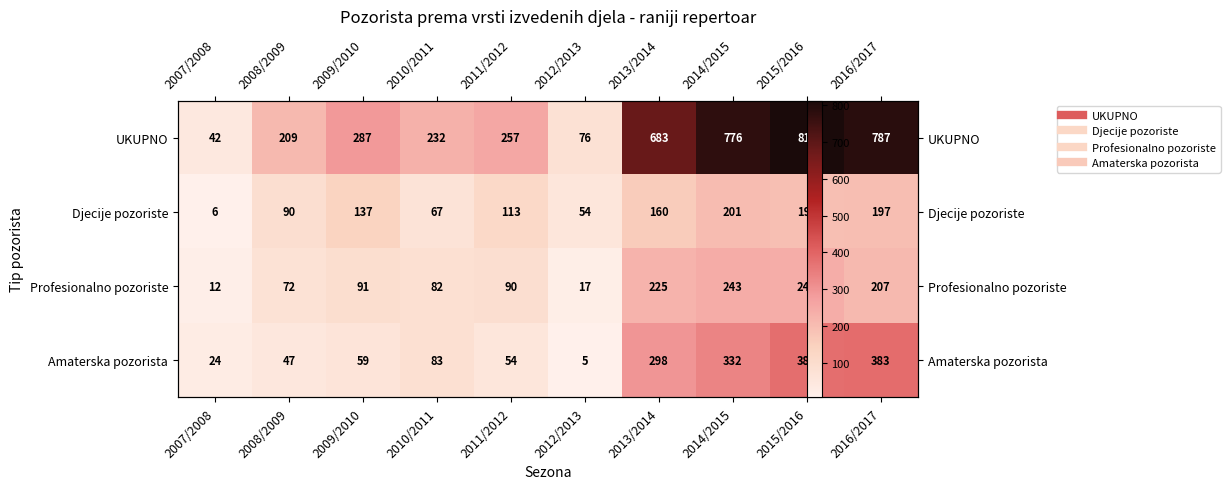

Which series has the widest spread of values?

UKUPNO